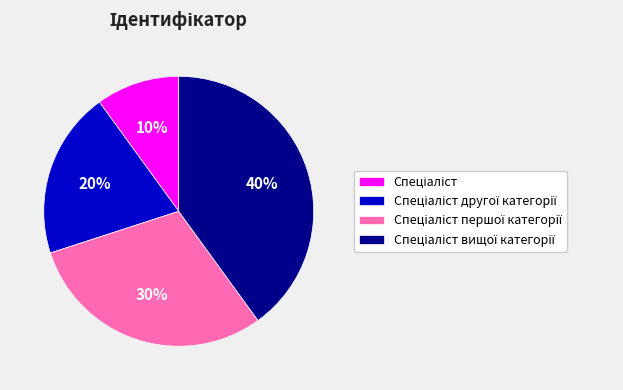

Is there any slice that represents more than half of the pie?

No